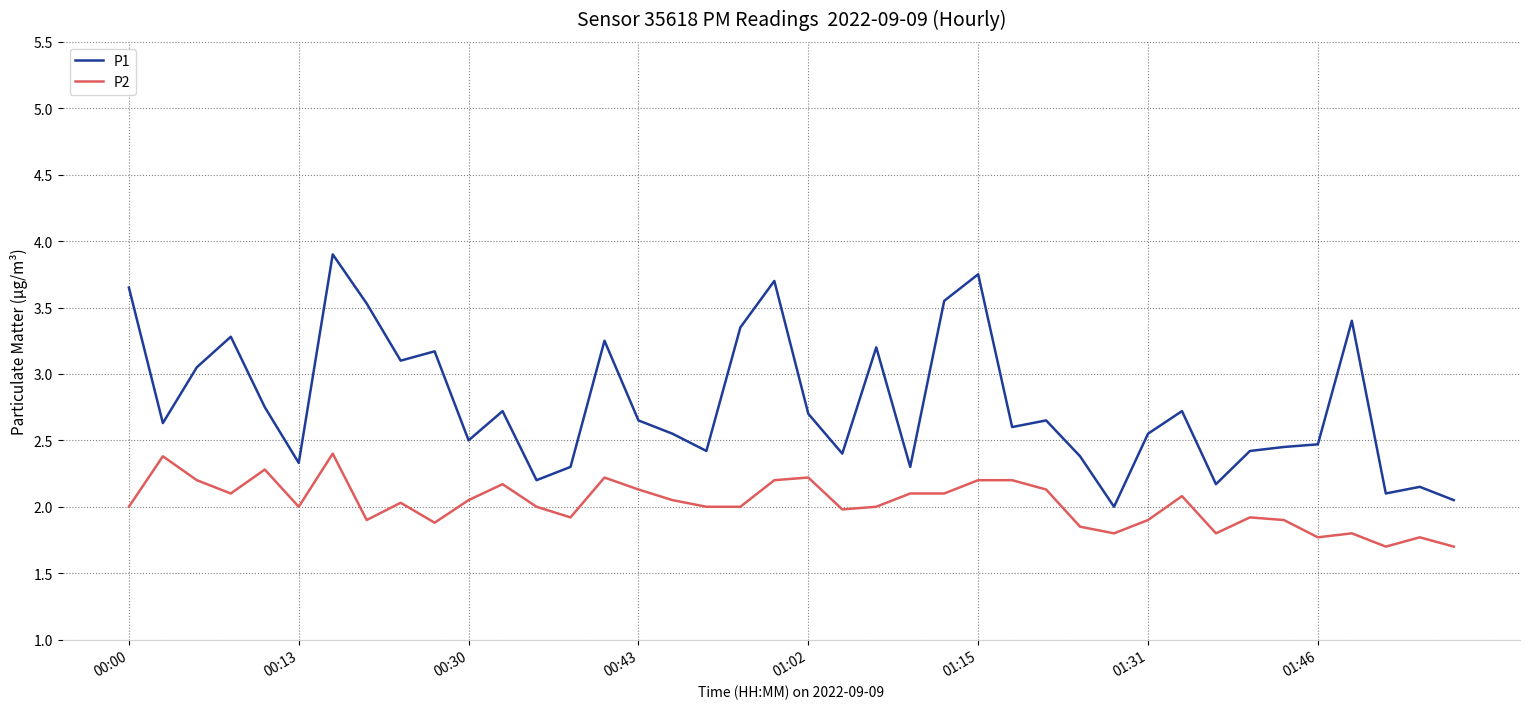

Which series has the largest range (max minus min)?

P1